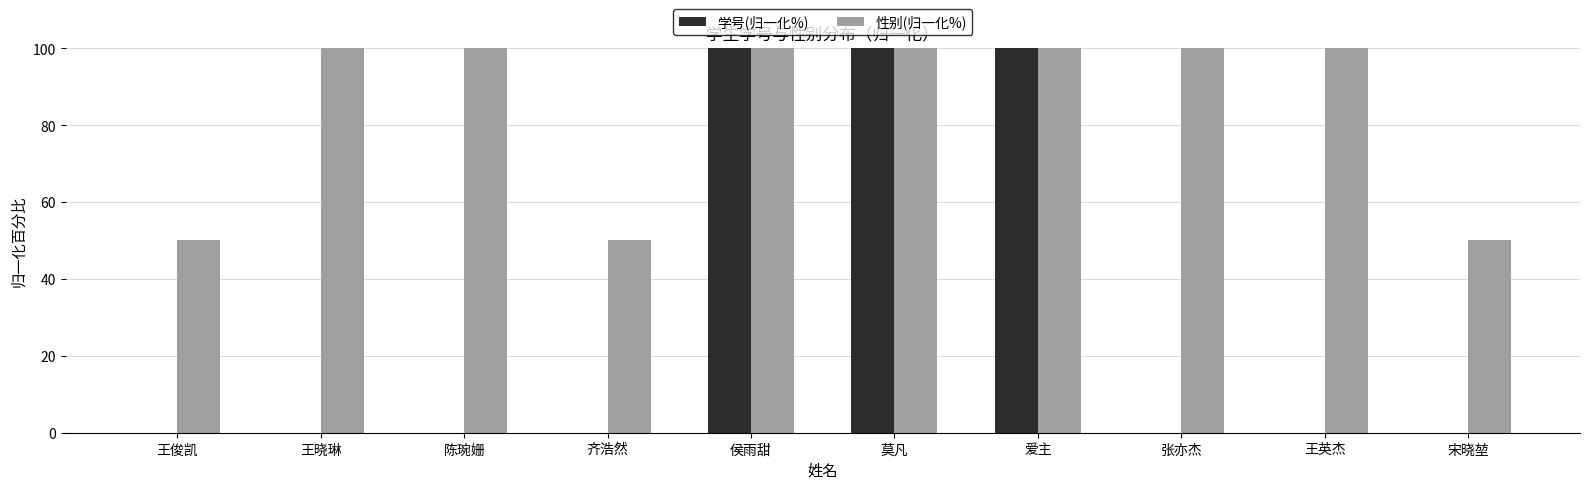

Is it true that 性别(归一化%) equals 82.3 at 王俊凯?

False